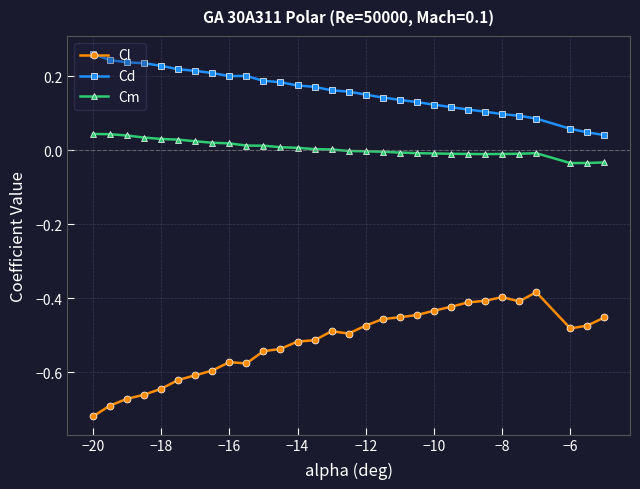

List the series in order of their peak value, lowest first.

Cl, Cm, Cd